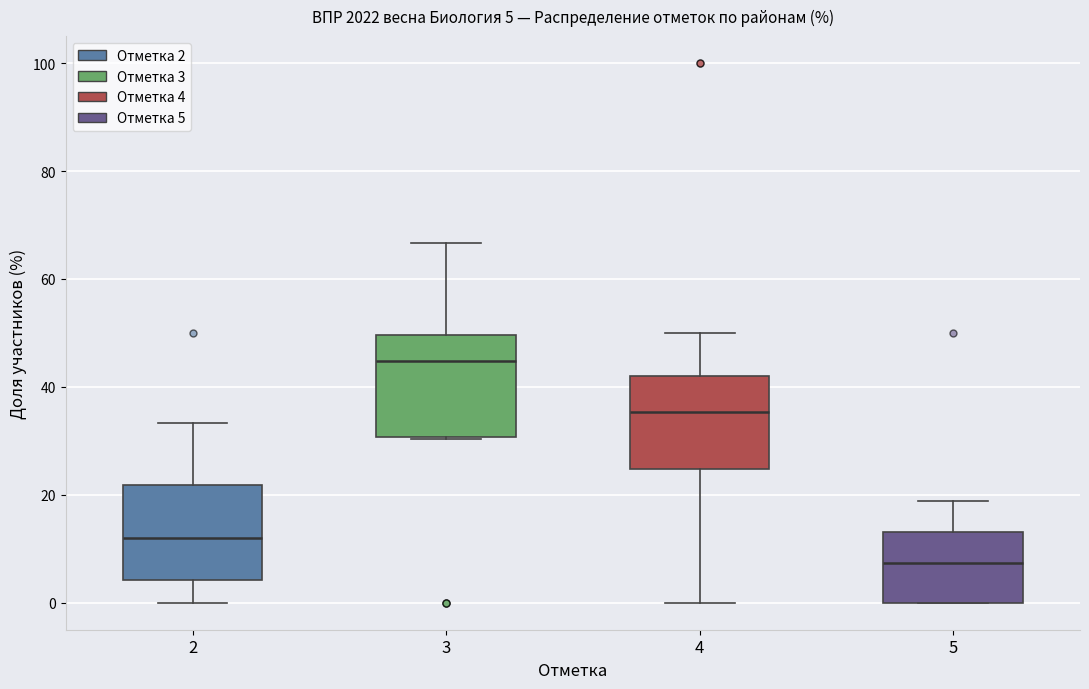

Which box has the lowest median line?

5